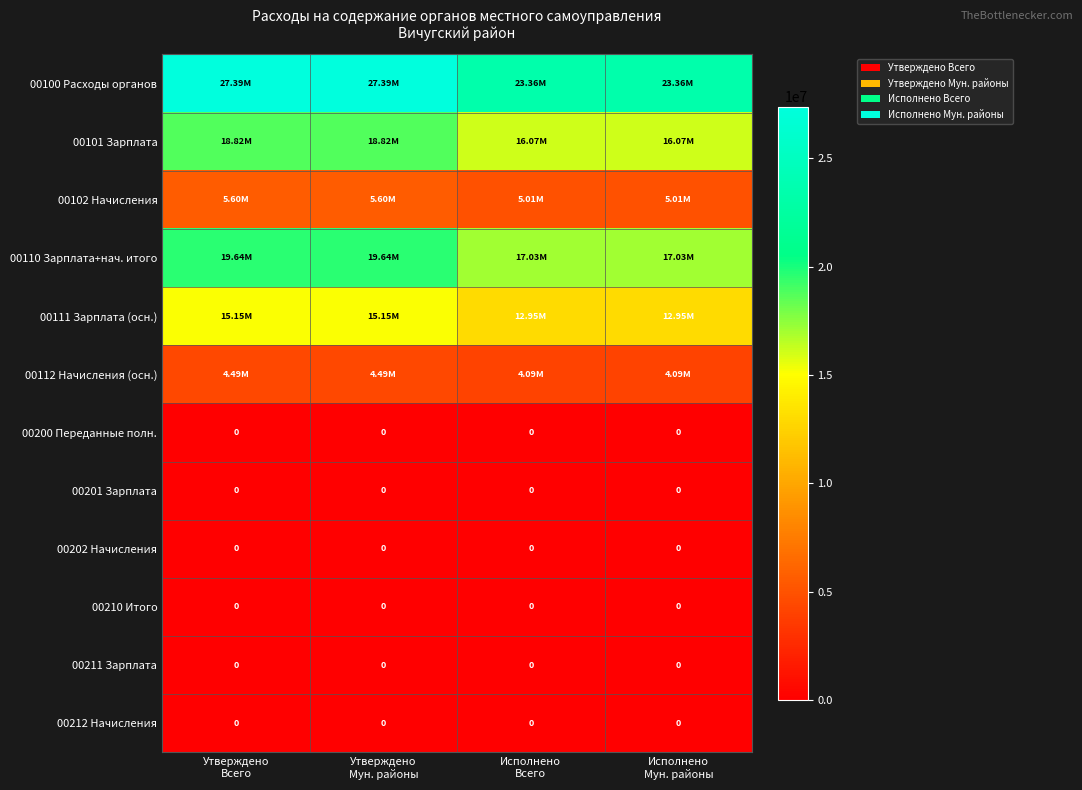

The value of 00210 Итого at Утверждено Всего is 0.0. True or false?

True